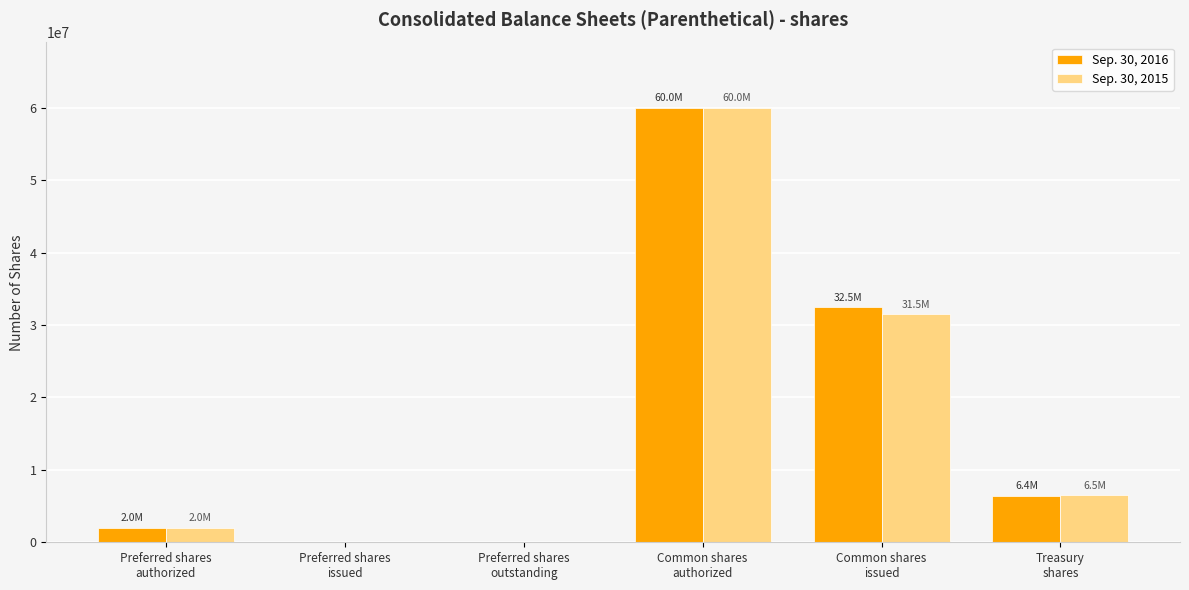

What is the average value of the Sep. 30, 2015 series?

16670241